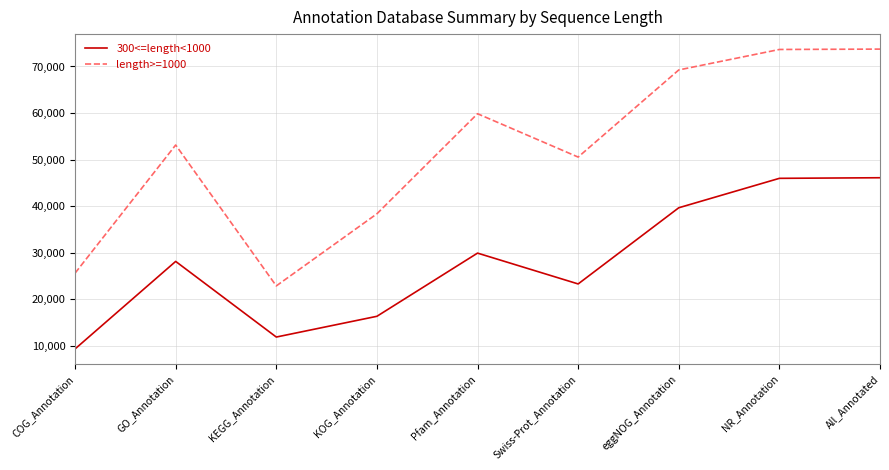

What is the minimum value shown in the chart?

9312